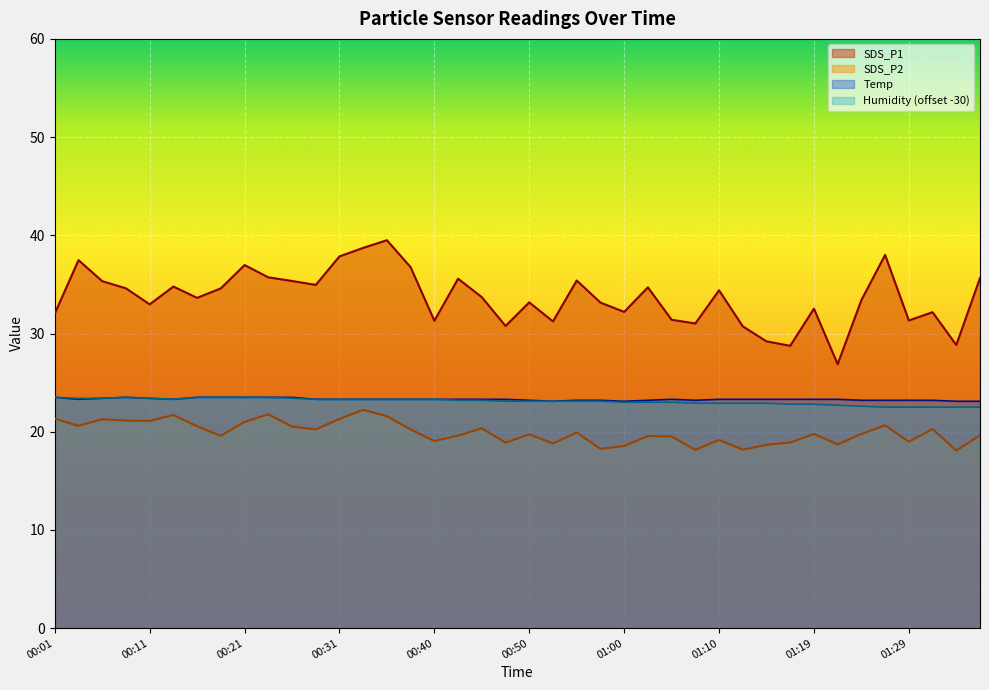

What is the value of the SDS_P1 point at the 27th from the left?

31.4